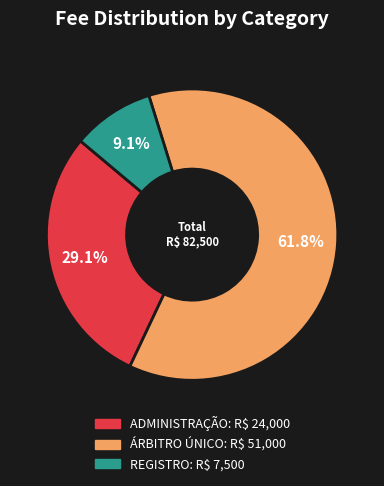

Between ÁRBITRO ÚNICO and ADMINISTRAÇÃO, which is larger?

ÁRBITRO ÚNICO